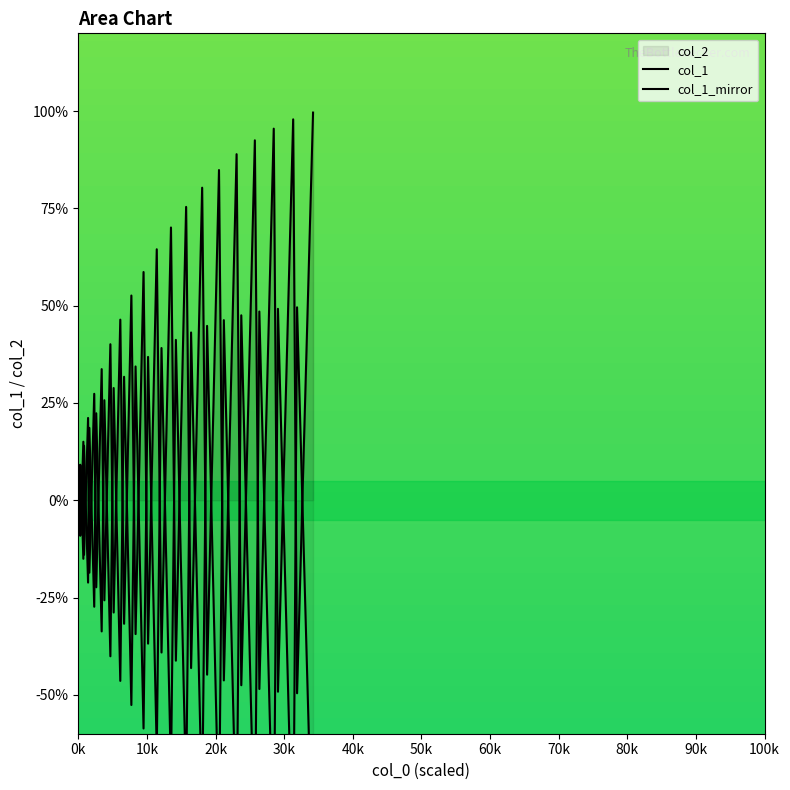

How many interior local peaks does the col_1 series have?

19